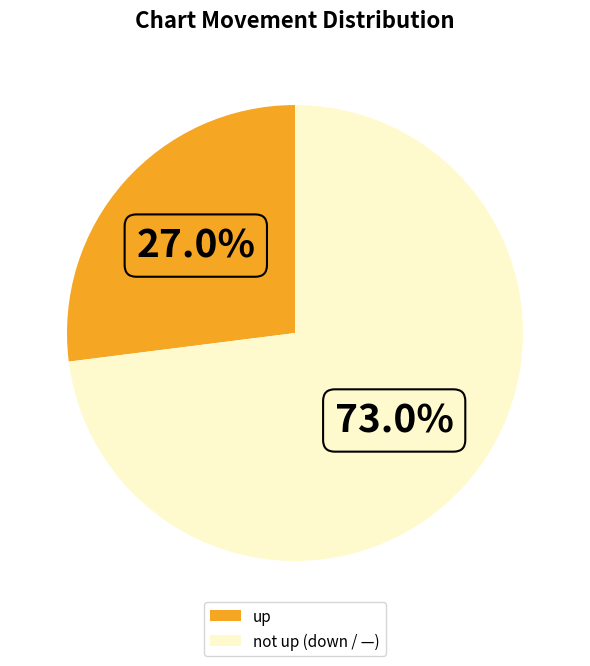

Which has a higher value, not up (down / —) or up?

not up (down / —)